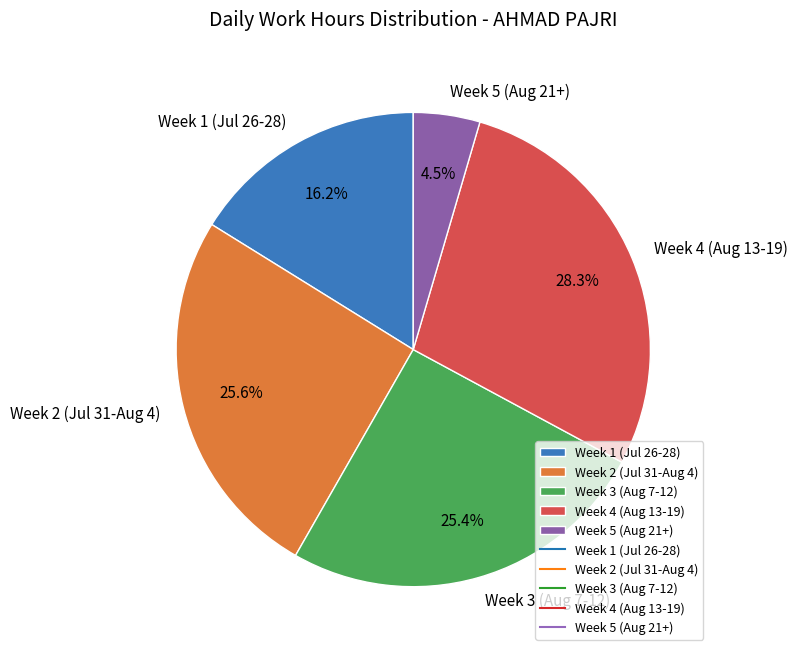

How many slices are in this pie chart?

5